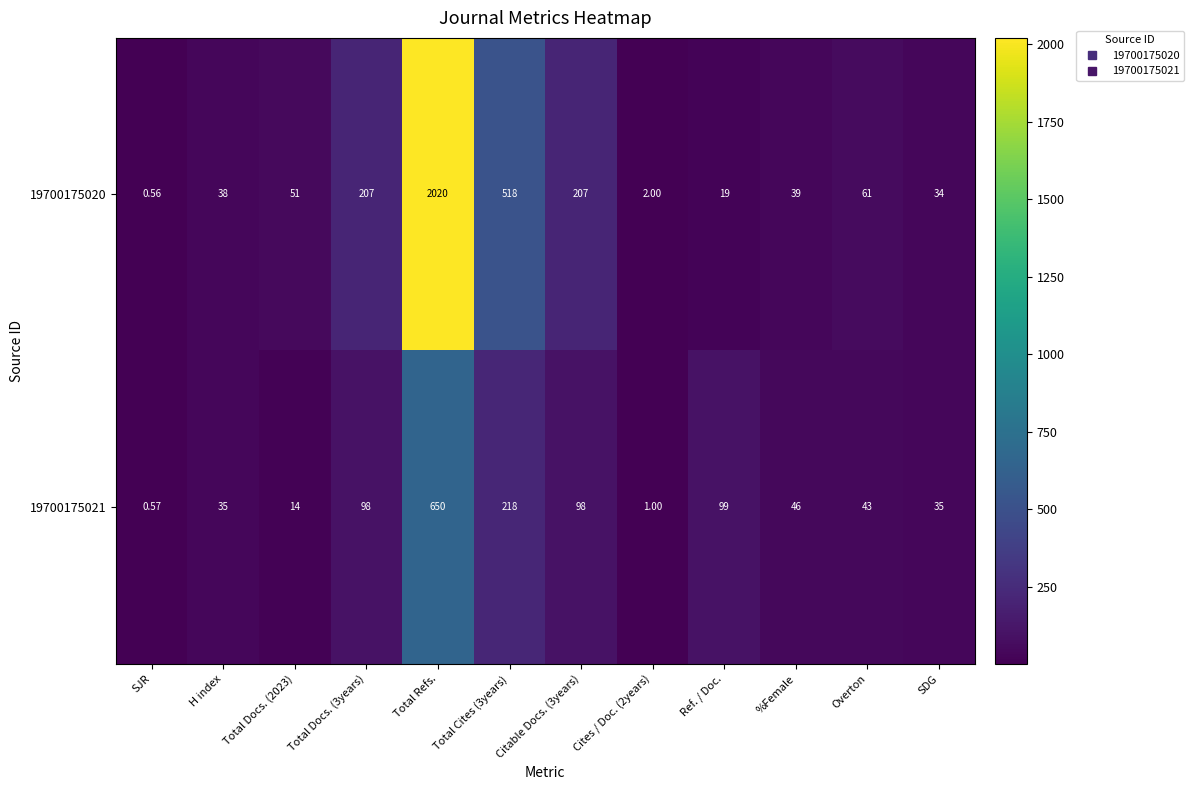

At which category is the sum across all series the highest?

Total Refs.